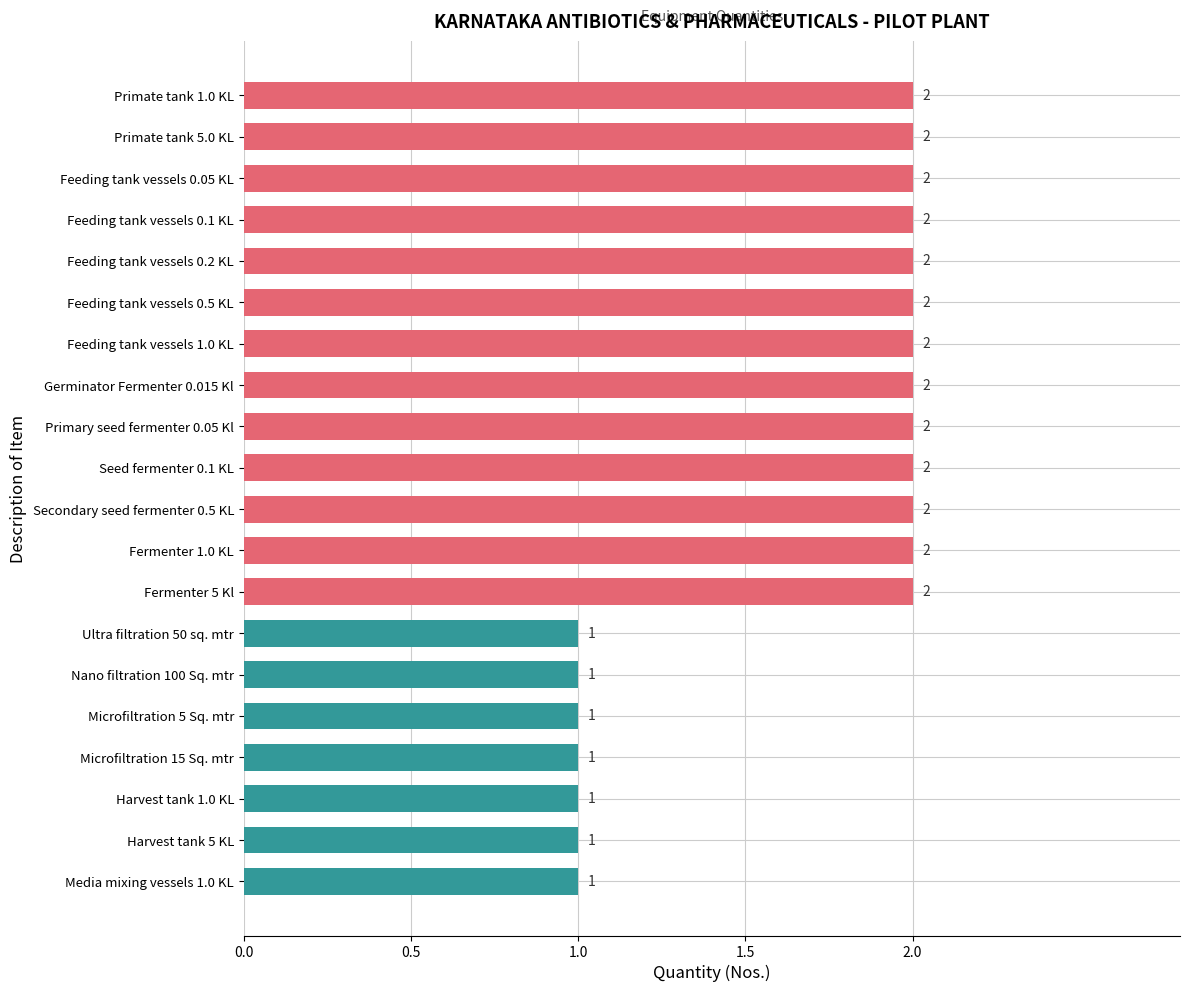

What is the greatest value displayed?

2